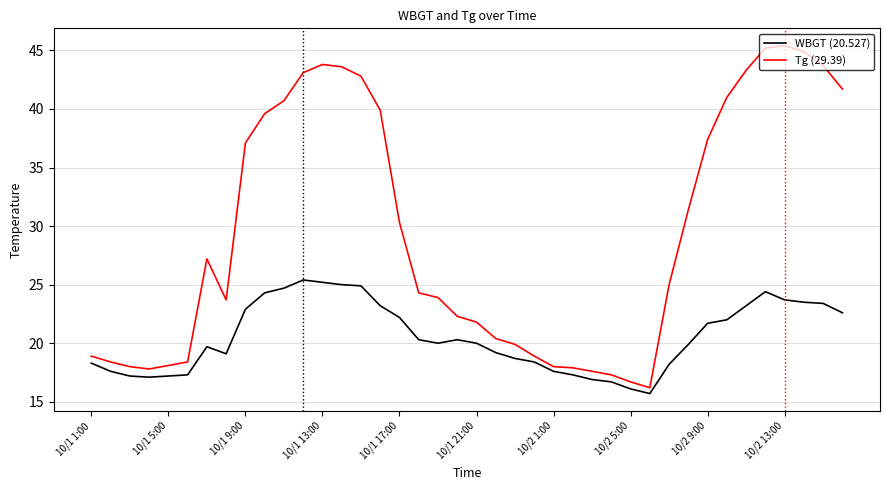

What is the maximum value shown in the chart?

45.4